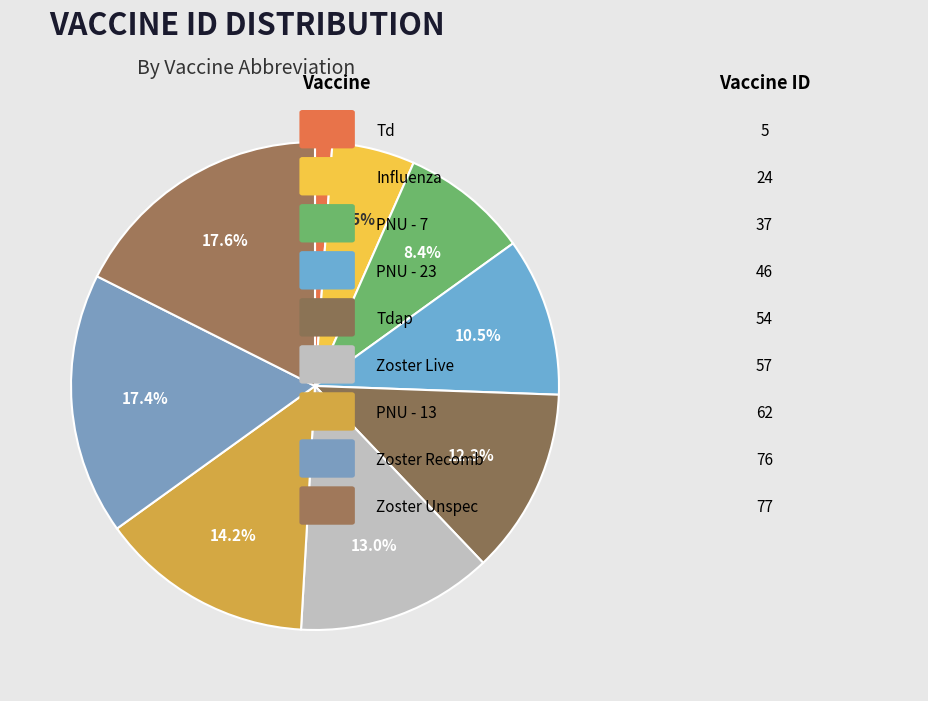

What is the largest slice in the pie chart?

Zoster Unspec